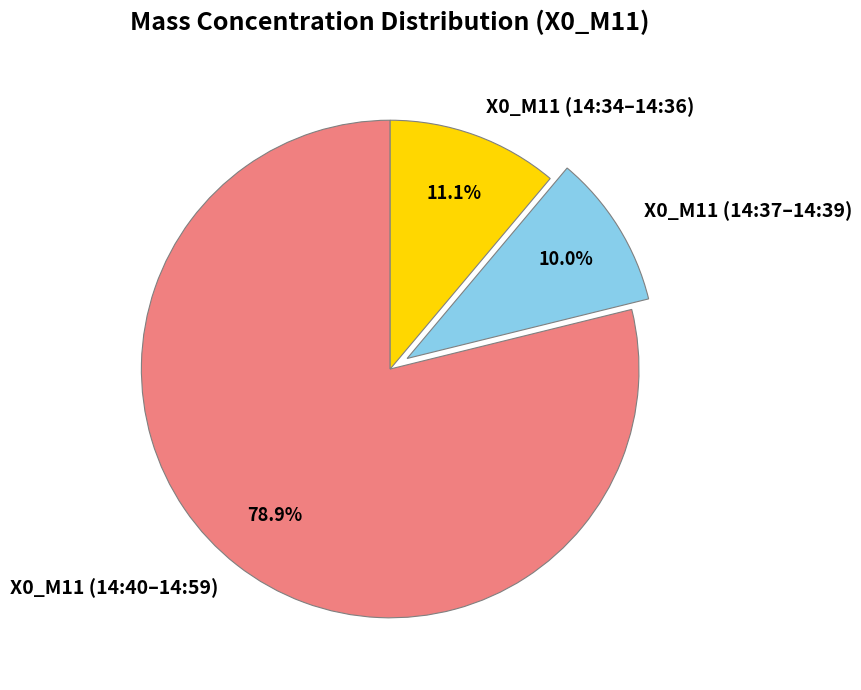

What percentage do X0_M11 (14:34–14:36) and X0_M11 (14:37–14:39) together represent?

21.1%